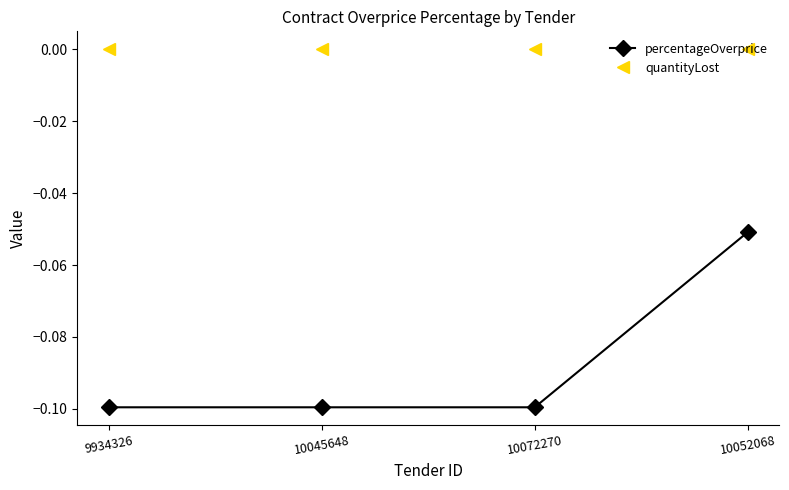

True or false: quantityLost and percentageOverprice cross at least once.

False